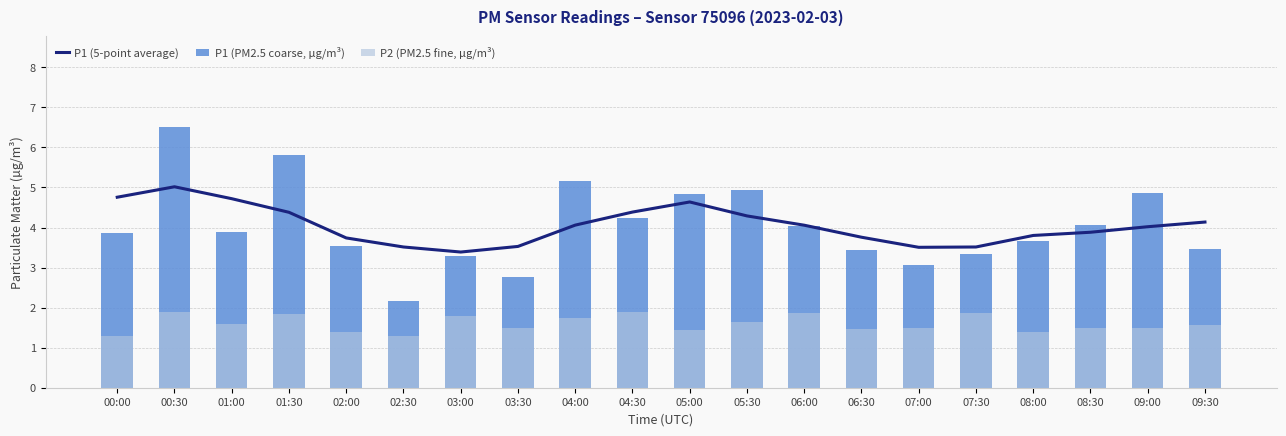

Is it true that P2 (PM2.5 fine, µg/m³) equals 1.8 at 01:30?

True